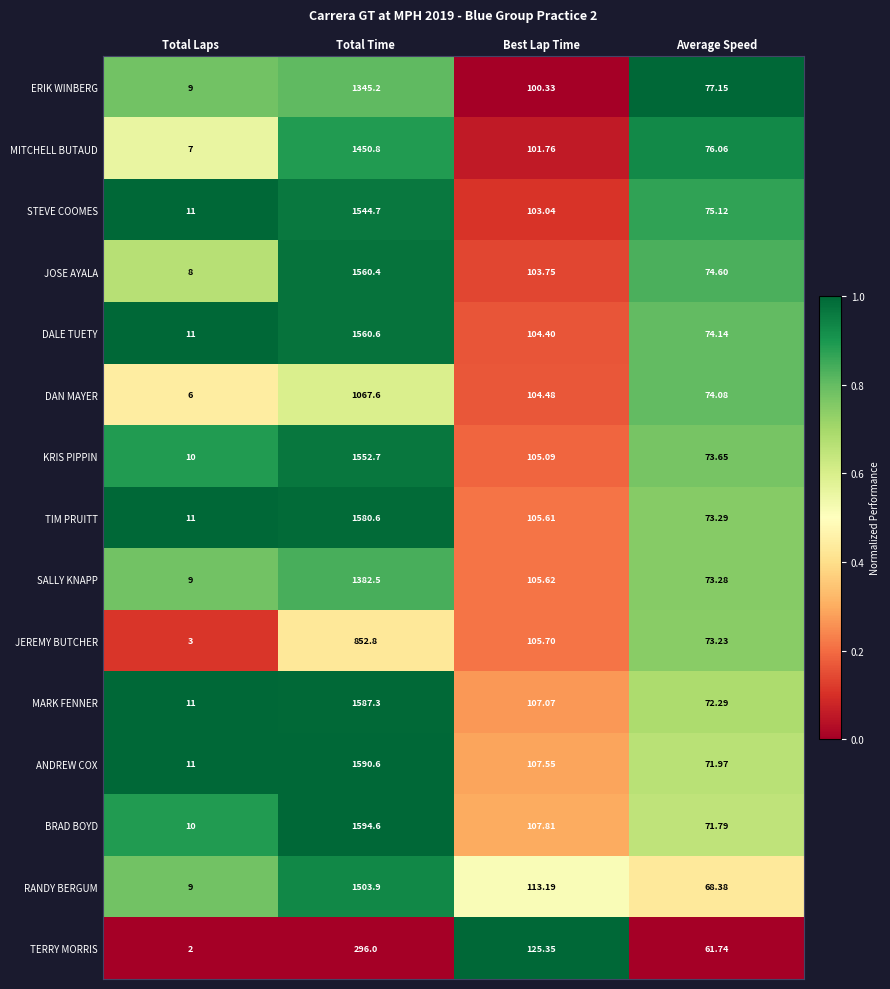

At which category is the sum across all series the highest?

Total Time